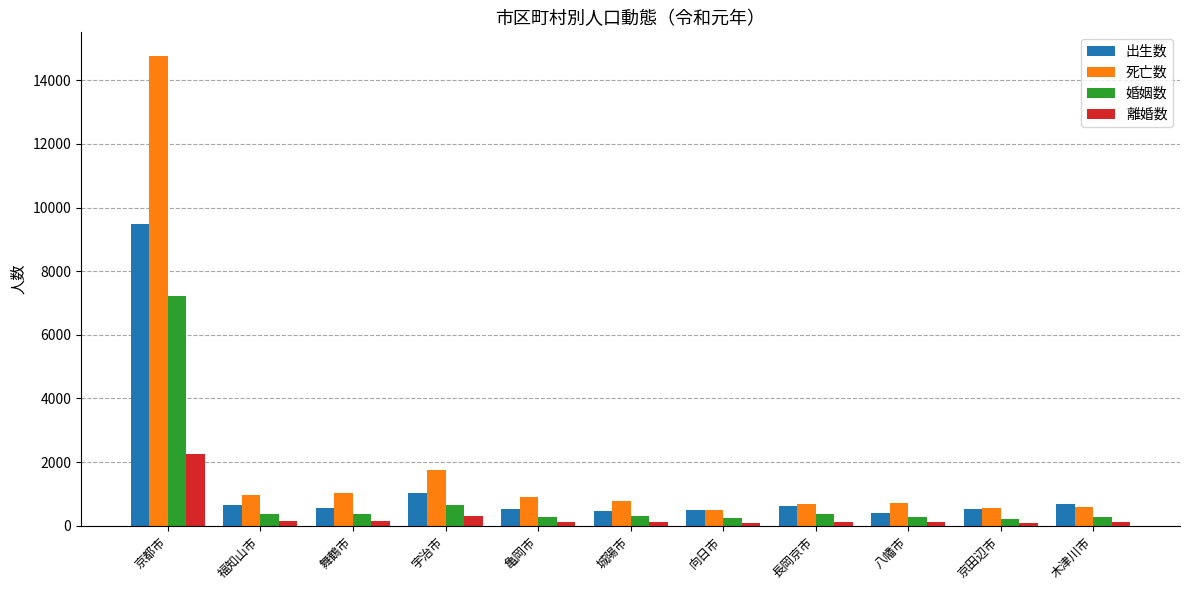

True or false: 離婚数 has a value of 101 at 向日市.

True